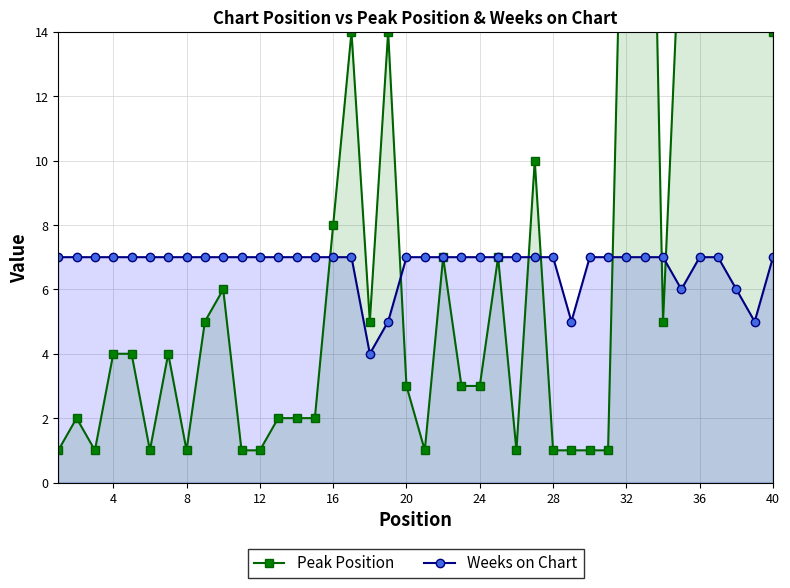

How many intersections are there between Weeks on Chart and Peak Position?

7